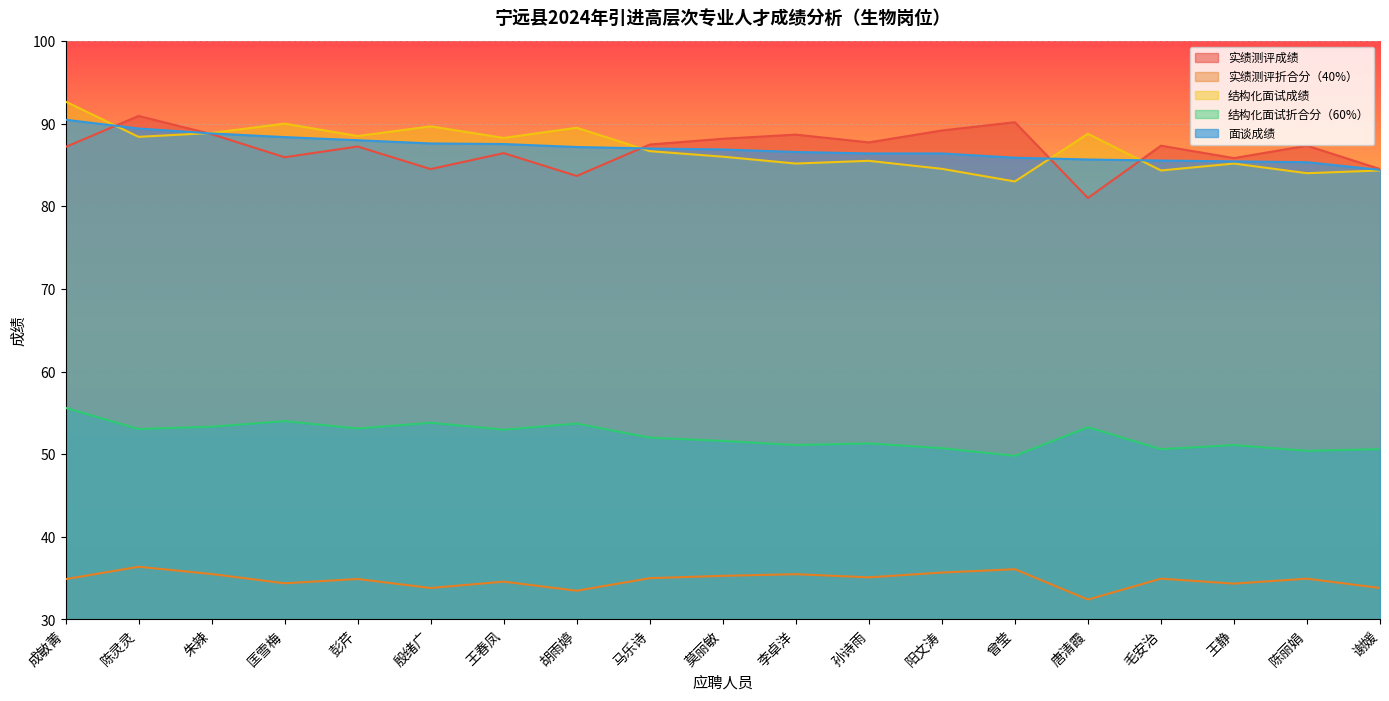

Which category has the lowest value in the 结构化面试折合分（60%） series?

曾莹